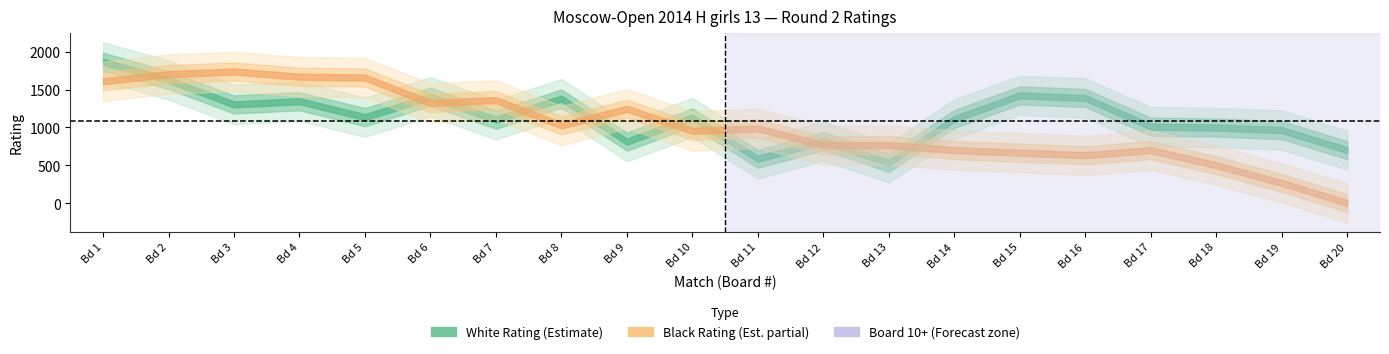

How many intersections are there between Board and White Rating?

4